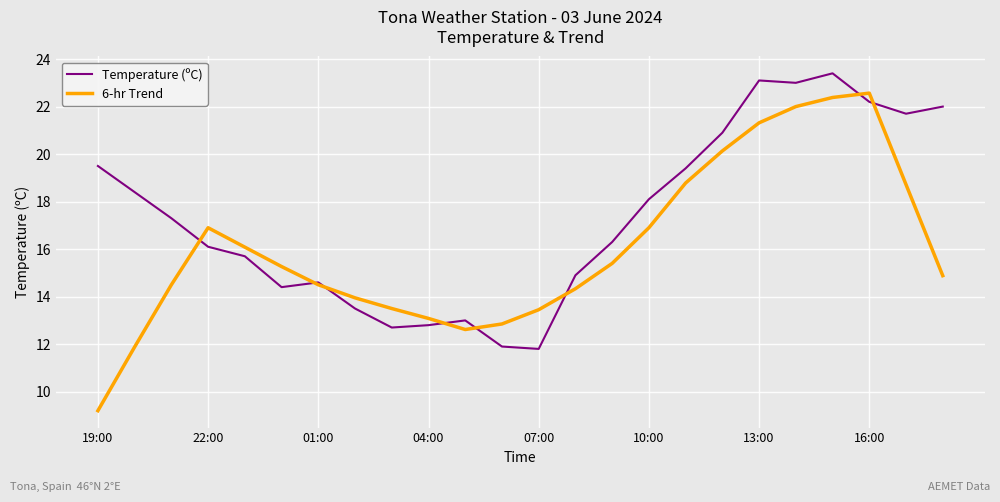

Which series has the largest range (max minus min)?

6-hr Trend